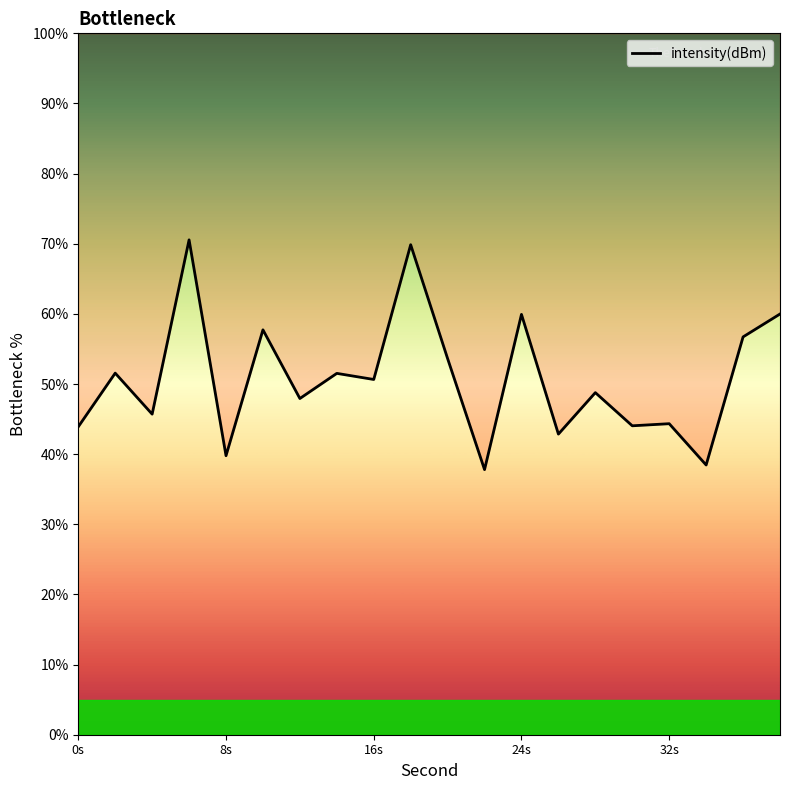

True or false: the data has more than 1 interior local peaks.

True